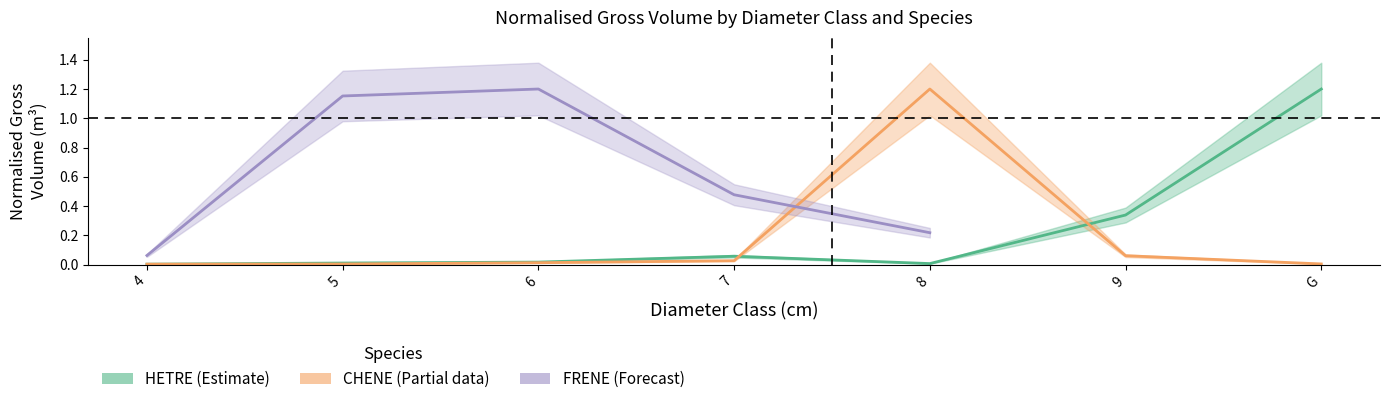

Which series changed the most between 4 and G?

HETRE (Estimate)